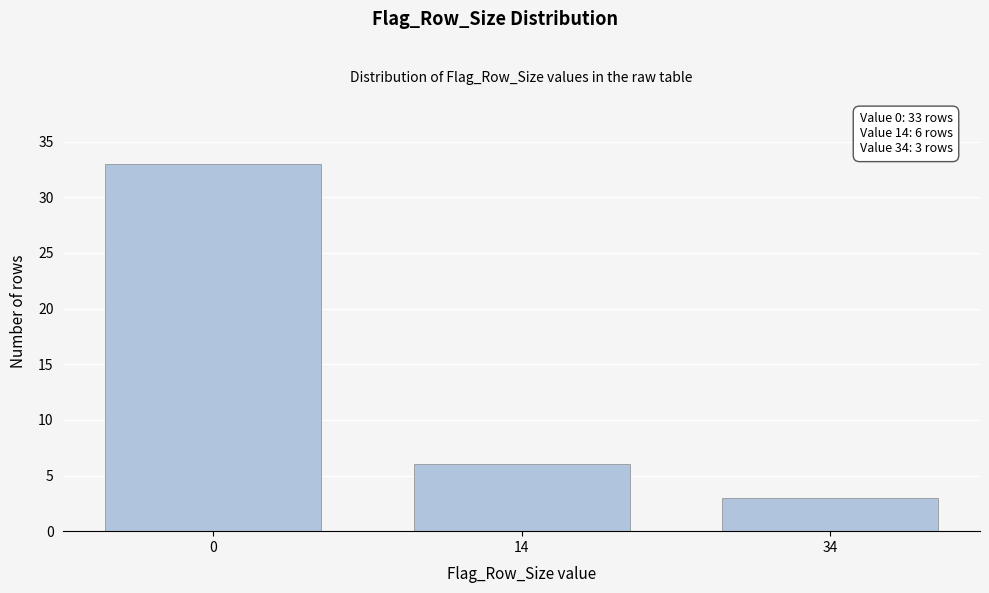

Reading left to right, list all the values displayed in this chart.

0=33	14=6	34=3